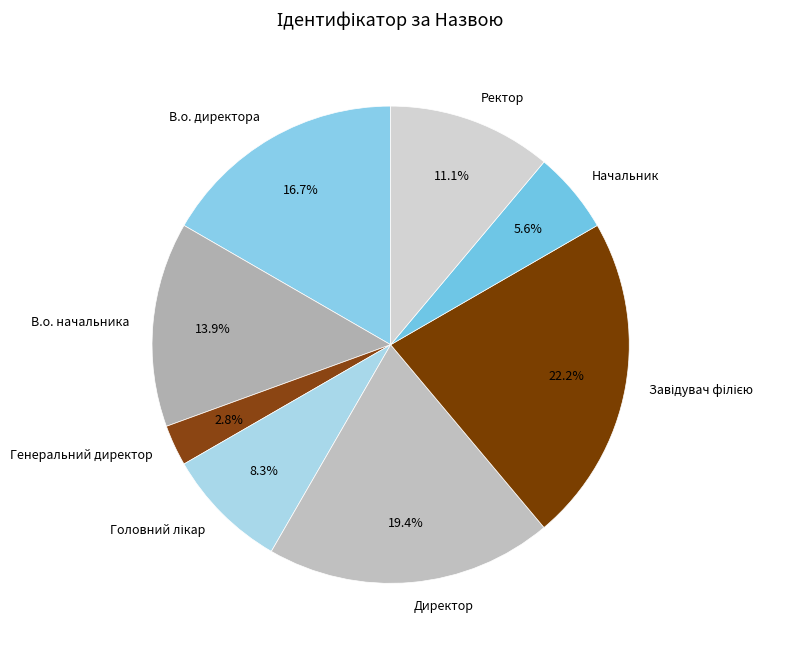

Which slice is the smallest?

Генеральний директор